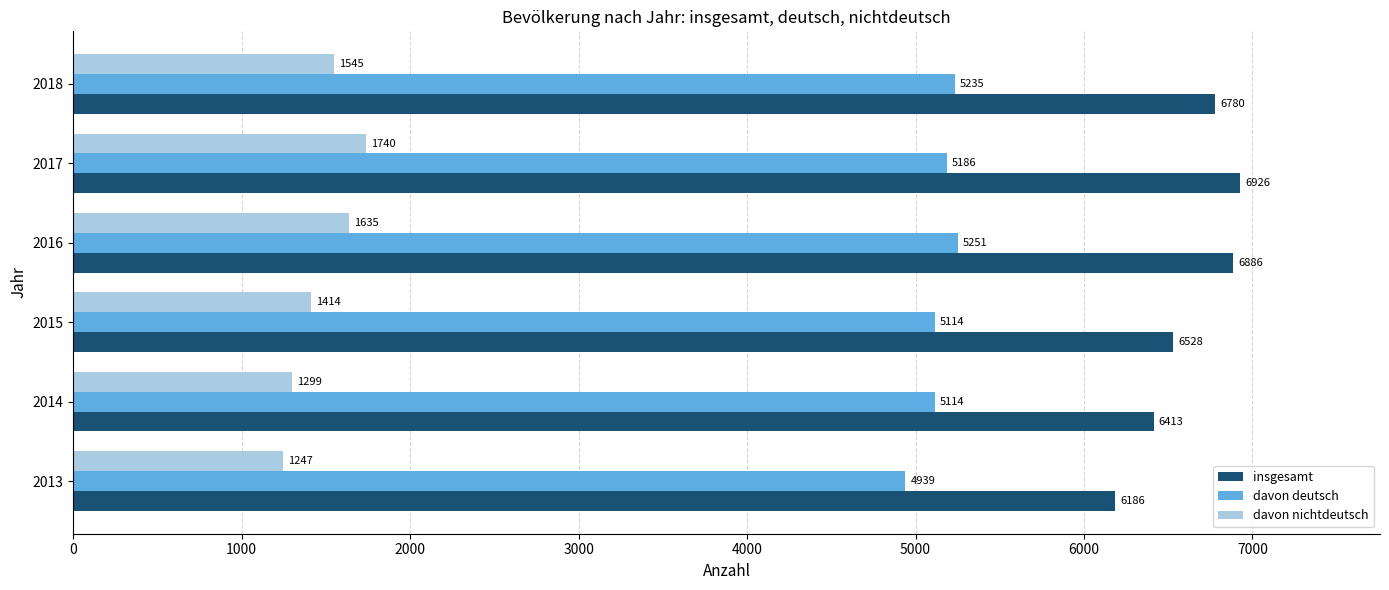

What is the difference between the maximum and second lowest values in the davon nichtdeutsch series?

441